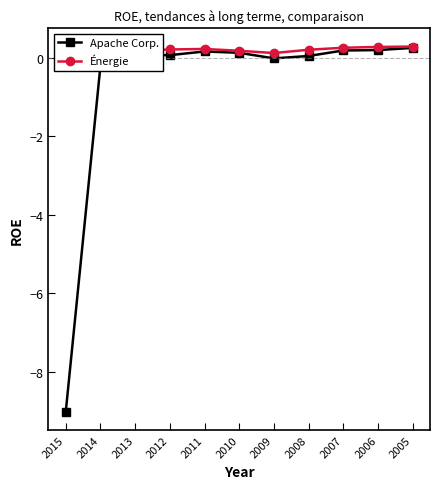

True or false: Apache Corp. and Énergie cross at least once.

False